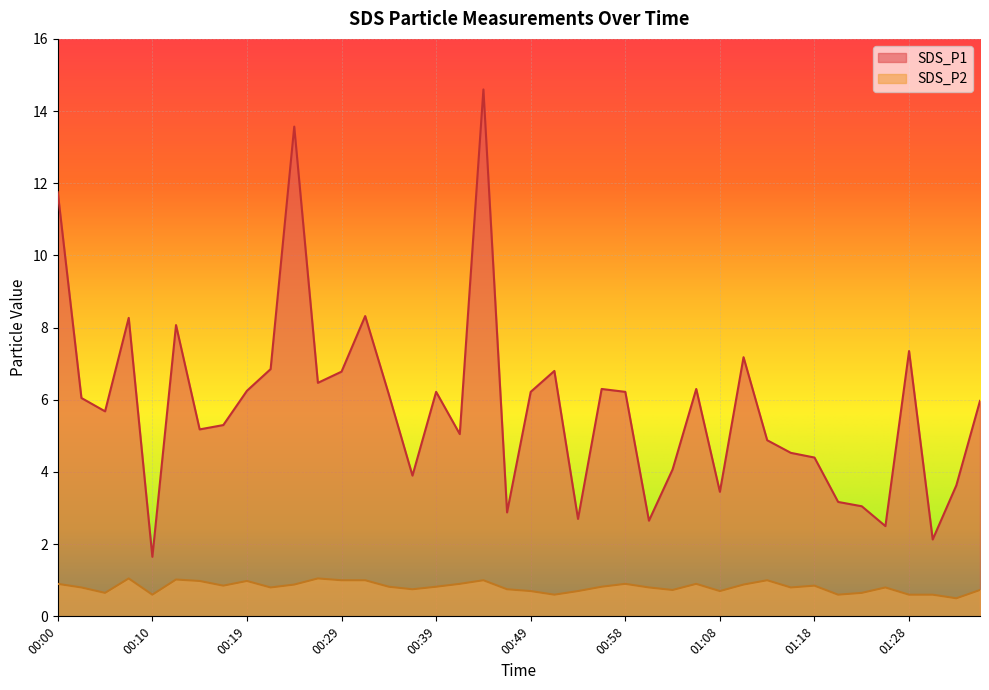

What position from the right is 00:24?

30